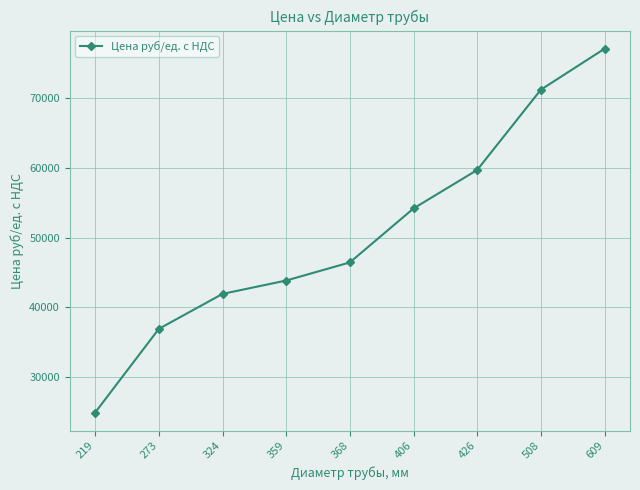

Read the value at 359, to the nearest 100.

43800